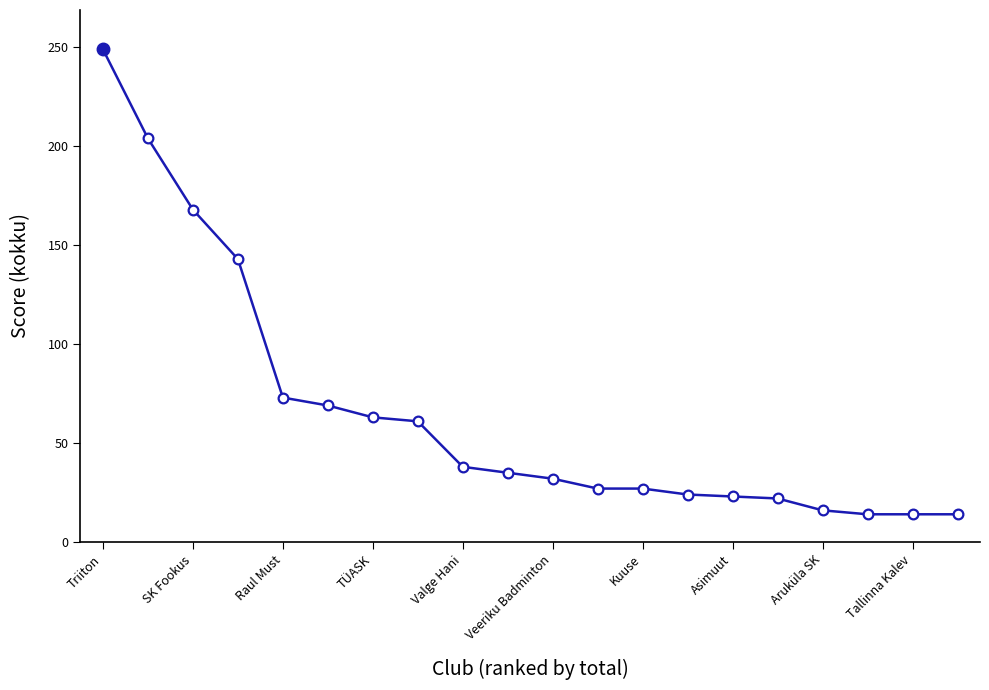

What is the maximum value shown in the chart?

249